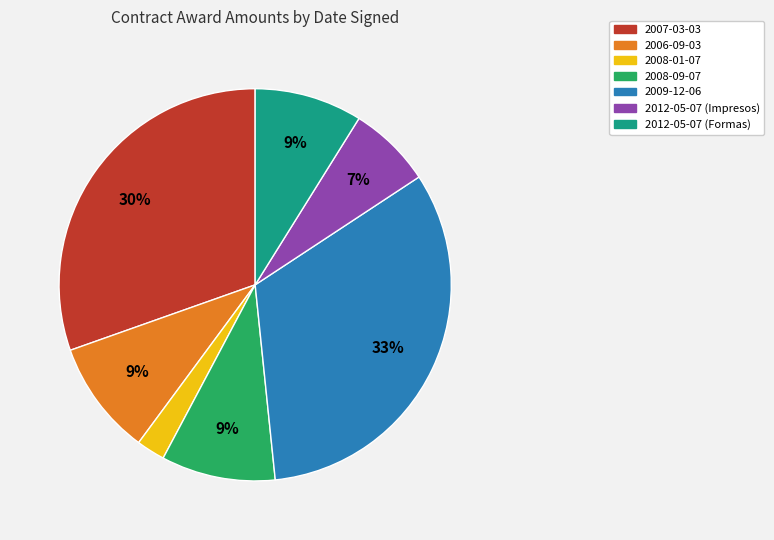

To the nearest percent, what is the difference between the 2008-01-07 and 2008-09-07 slice percentages?

7%